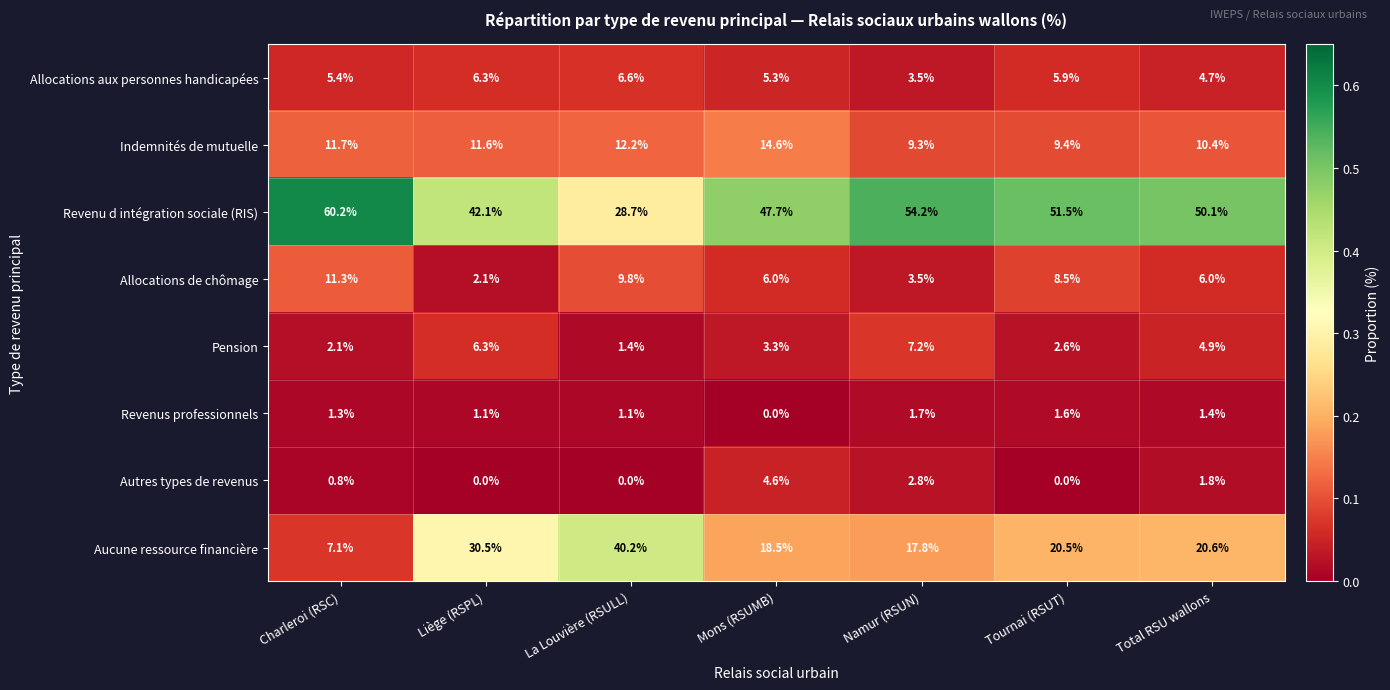

True or false: Revenu d intégration sociale (RIS) has a value of 17.5 at Tournai (RSUT).

False